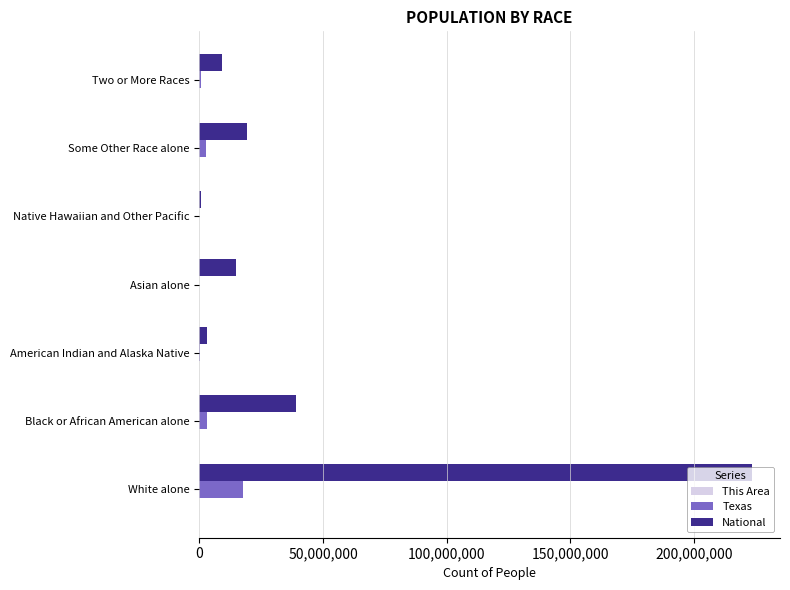

At which category is the sum across all series the highest?

White alone